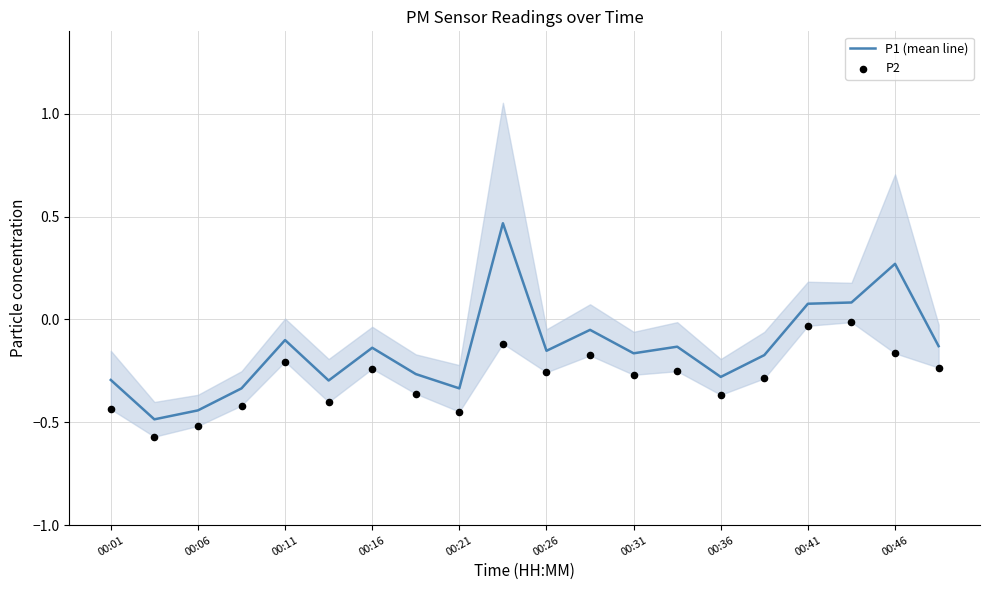

Which series reaches the minimum Y coordinate?

P2